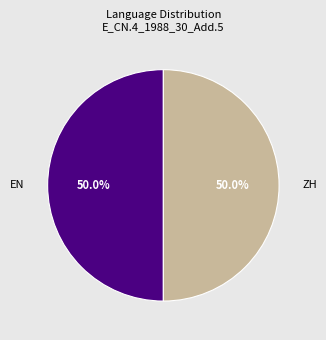

To the nearest percent, what is the average slice percentage?

50%